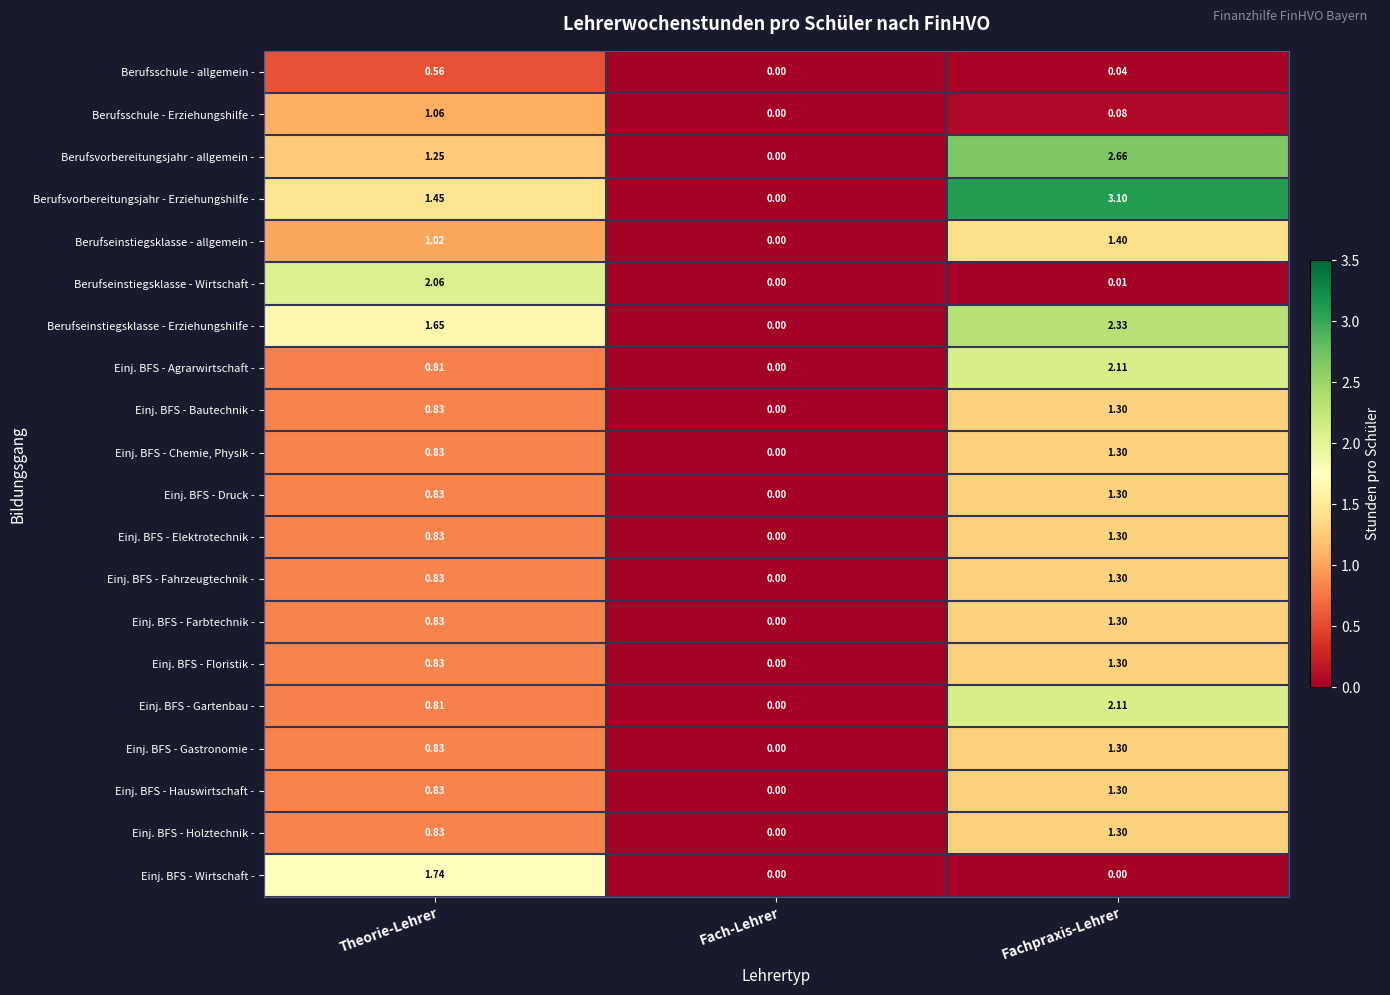

Which label corresponds to the largest value in the chart?

Fachpraxis-Lehrer